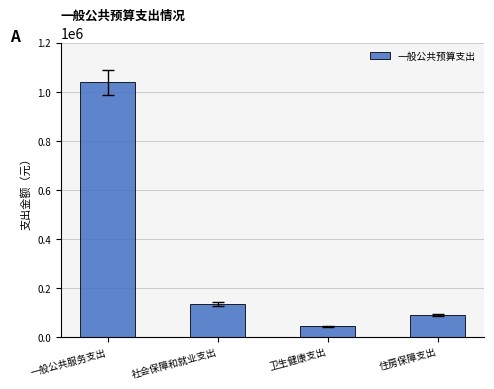

List the labels in order of value, largest first.

一般公共服务支出, 社会保障和就业支出, 住房保障支出, 卫生健康支出